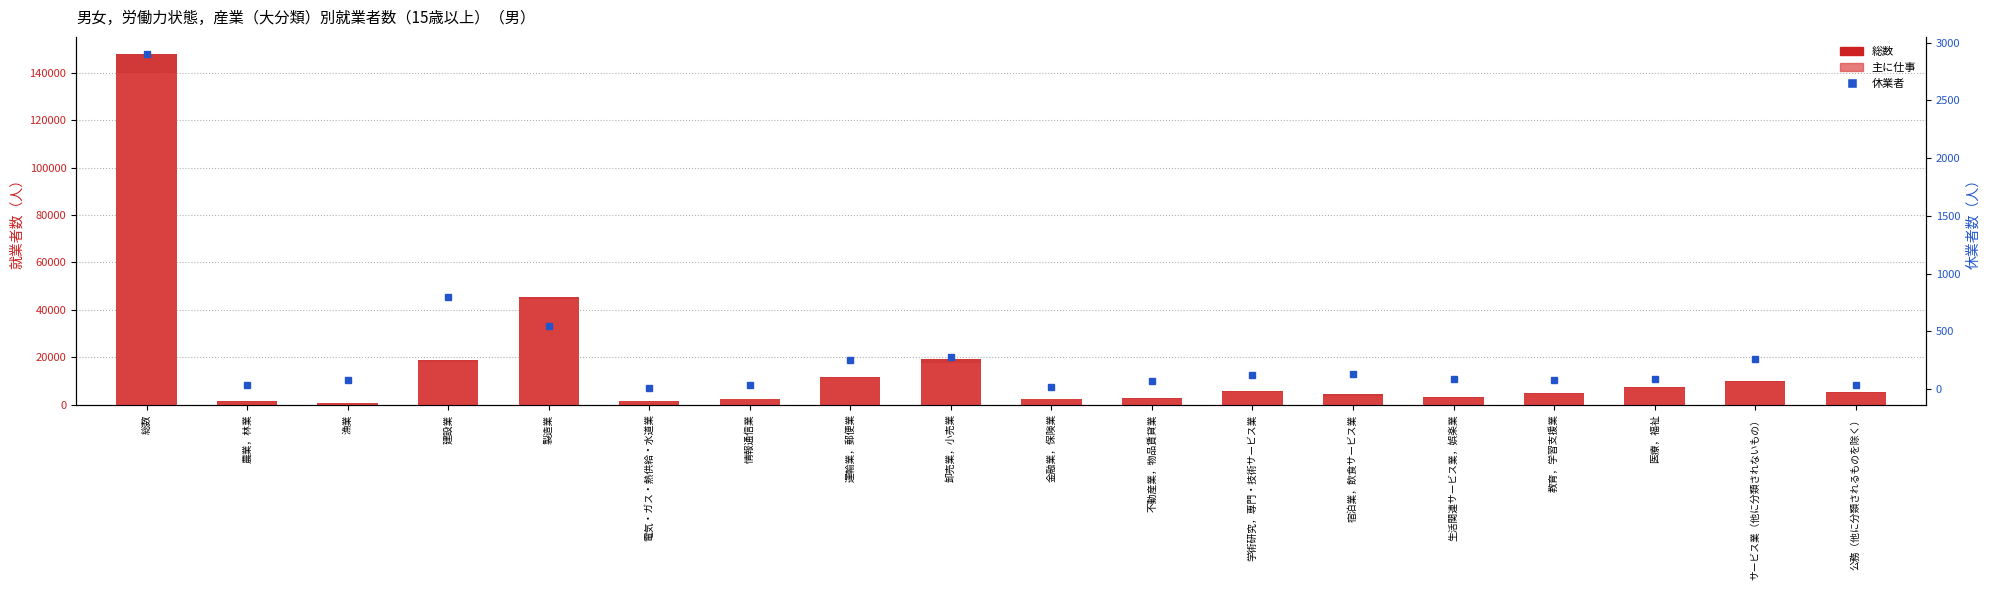

Which has a higher value, 運輸業，郵便業 or 情報通信業?

運輸業，郵便業